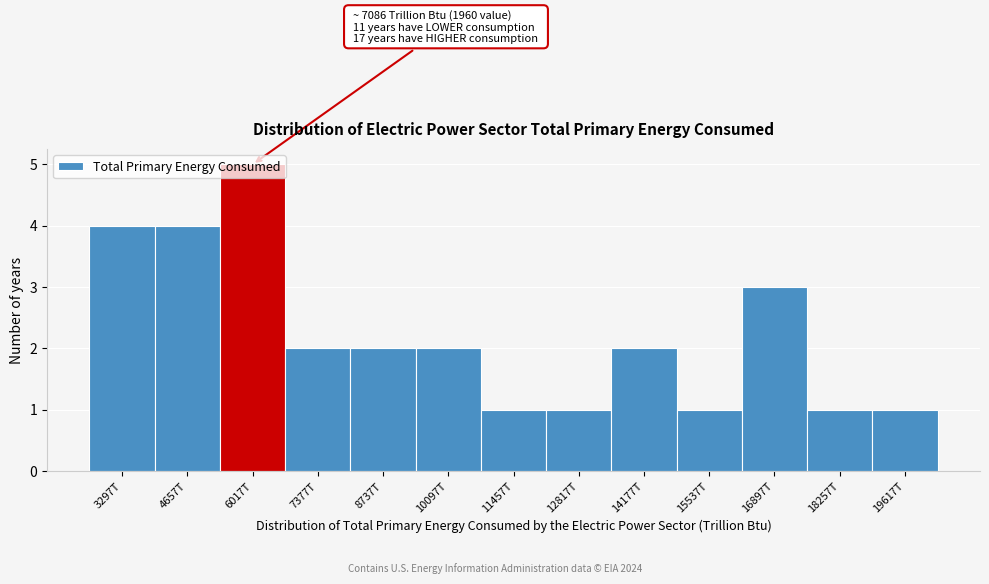

What is the difference between the values at 19617T and 4657T?

3